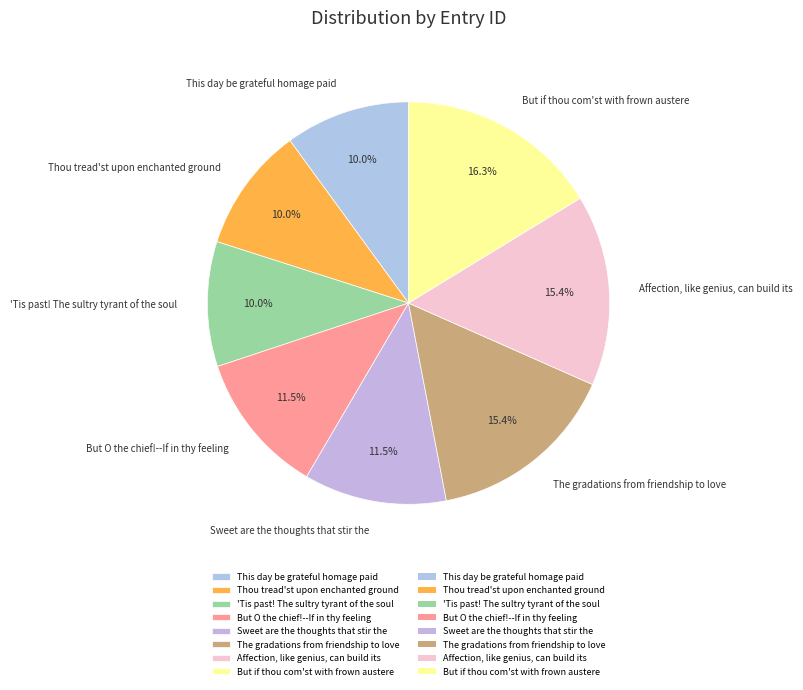

True or false: But if thou com'st with frown austere accounts for 26% of the total.

False